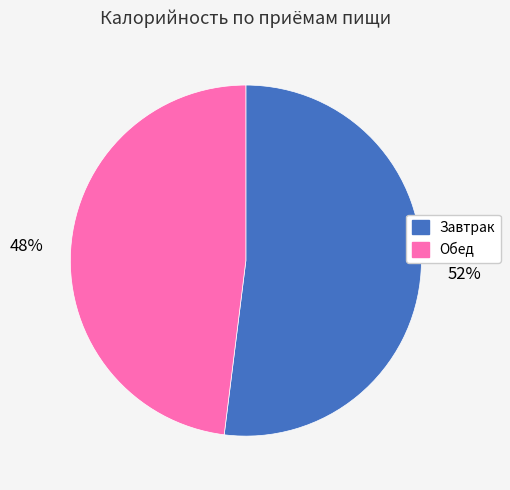

Do Завтрак and Обед together represent more than half of the pie?

Yes